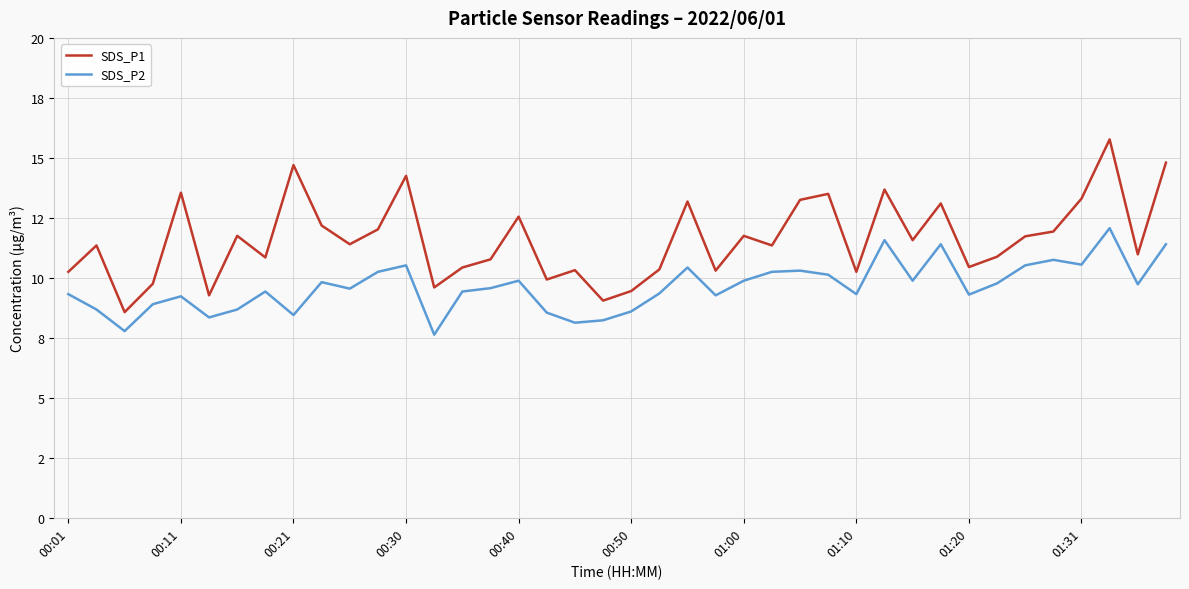

What are all the series names shown in the legend?

SDS_P1, SDS_P2